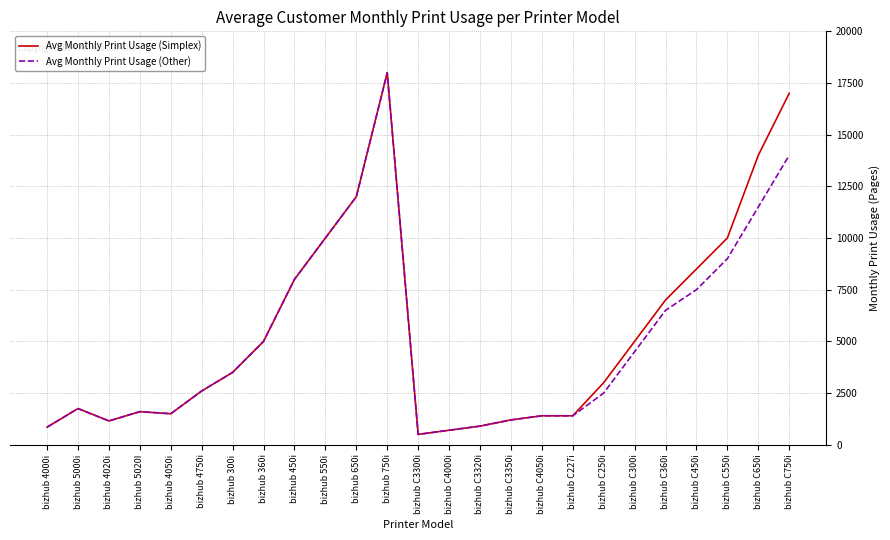

At which category is the sum across all series the highest?

bizhub 750i